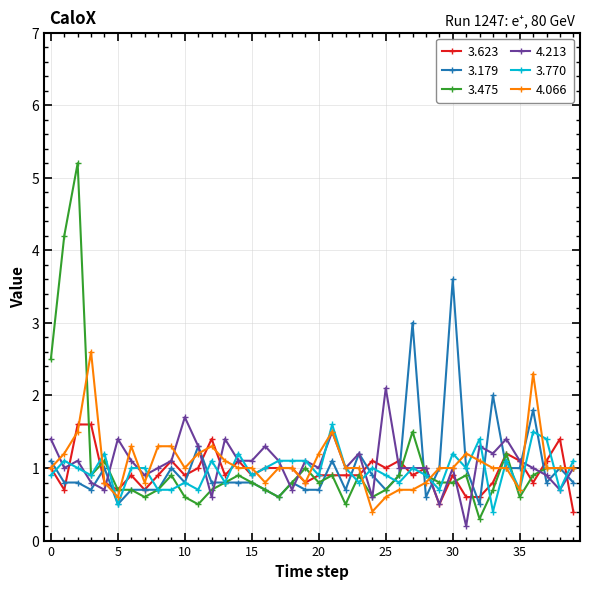

What is the value of the 4.213 point at the 13th from the left?

0.6